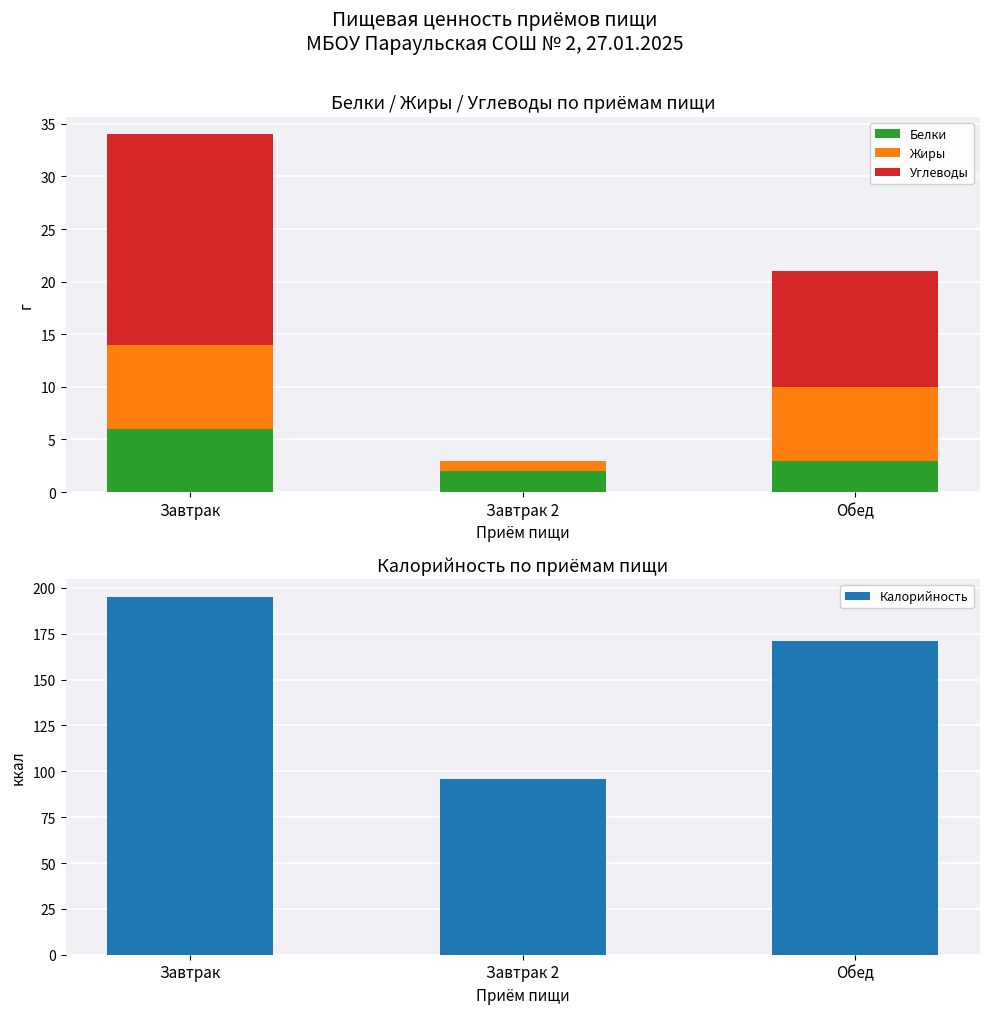

Reading left to right, list all the values displayed in this chart.

Белки: Завтрак=6	Завтрак 2=2	Обед=3
Жиры: Завтрак=8	Завтрак 2=1	Обед=7
Углеводы: Завтрак=20	Завтрак 2=0	Обед=11
Калорийность: Завтрак=195	Завтрак 2=96	Обед=171